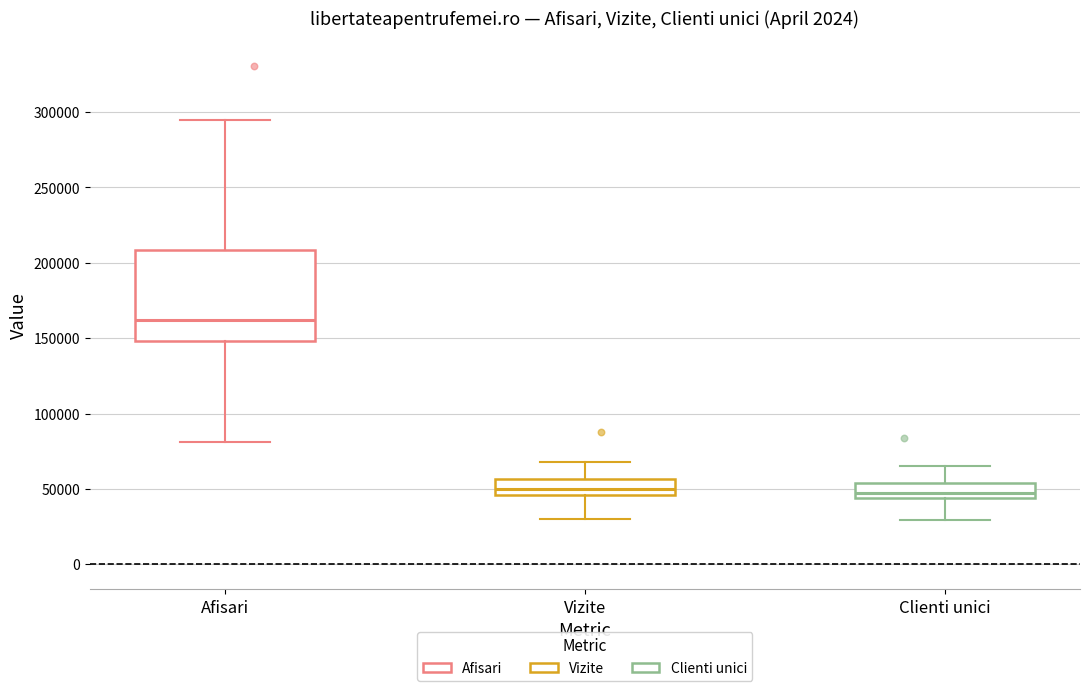

Where is the lower edge of the box for Clienti unici on the y-axis? The values are not printed on the chart, so give them approximately, as read against the axis.

45000